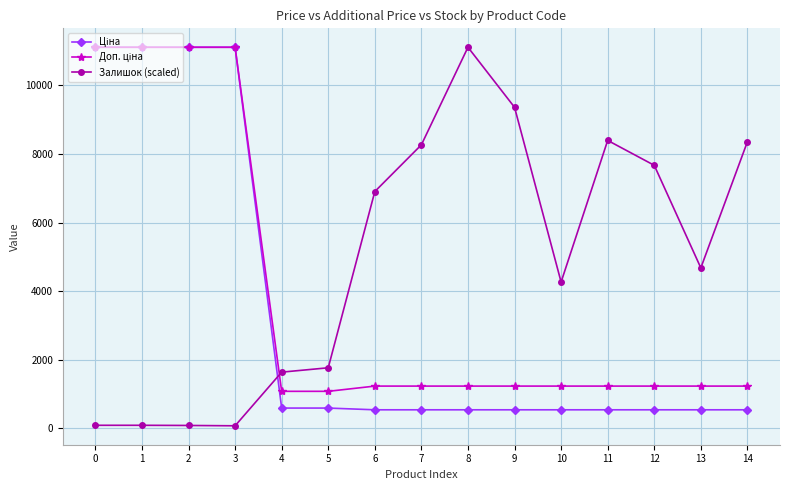

What is the difference between the highest and lowest values at 8?

10578.2